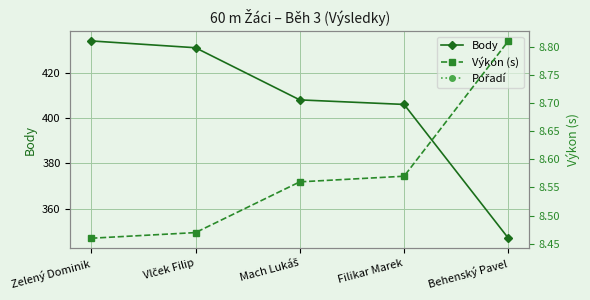

List the labels in order of Výkon (s) value, largest first.

Behenský Pavel, Filikar Marek, Mach Lukáš, Vlček Filip, Zelený Dominik